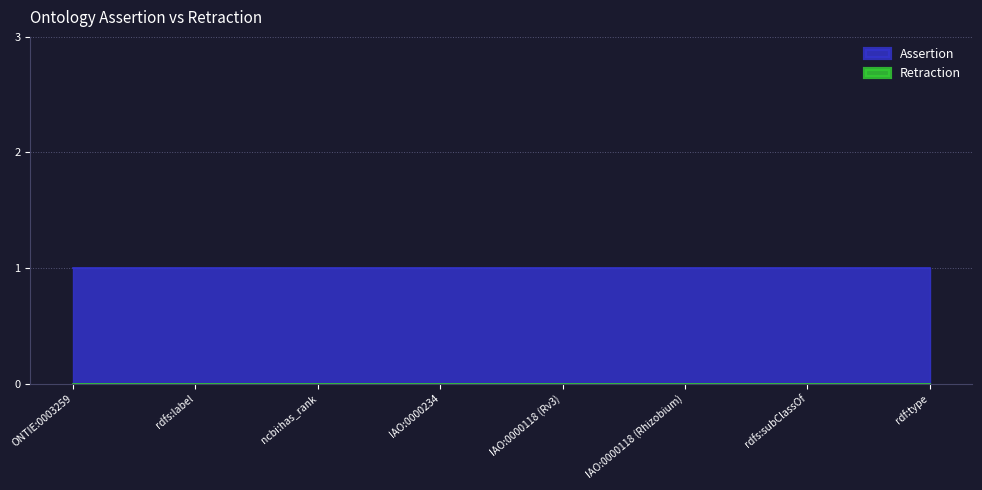

What is the label of the 3rd point from the right?

IAO:0000118 (Rhizobium)